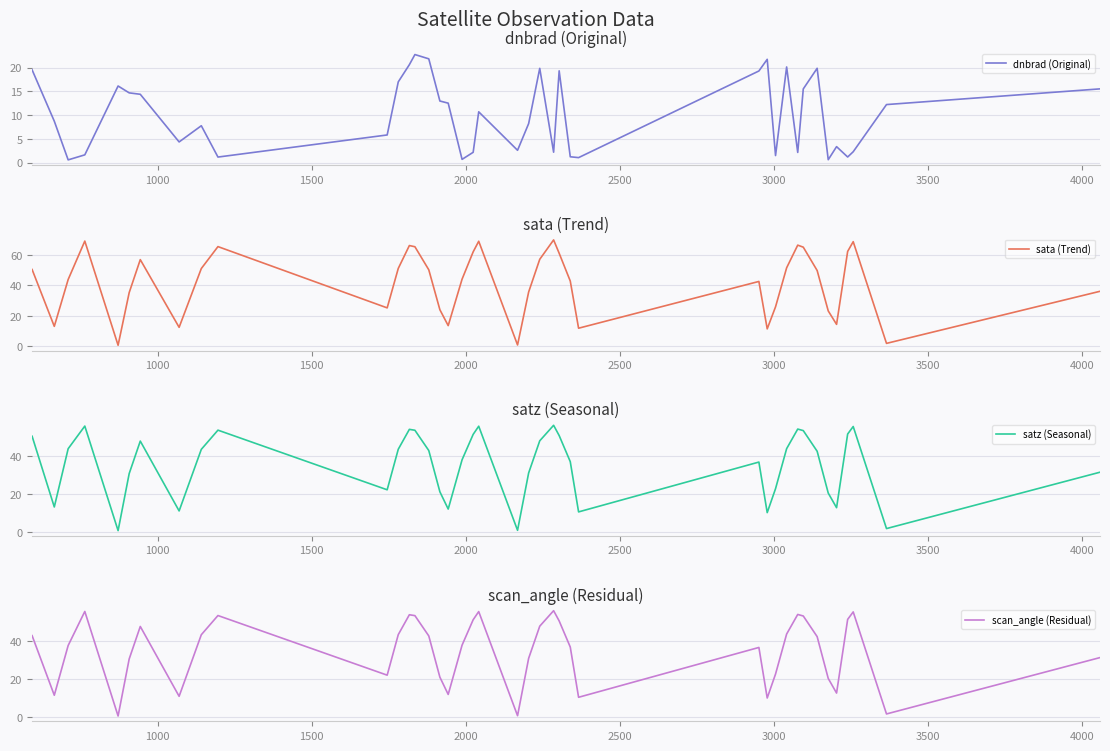

How many categories are shown in the chart?

40